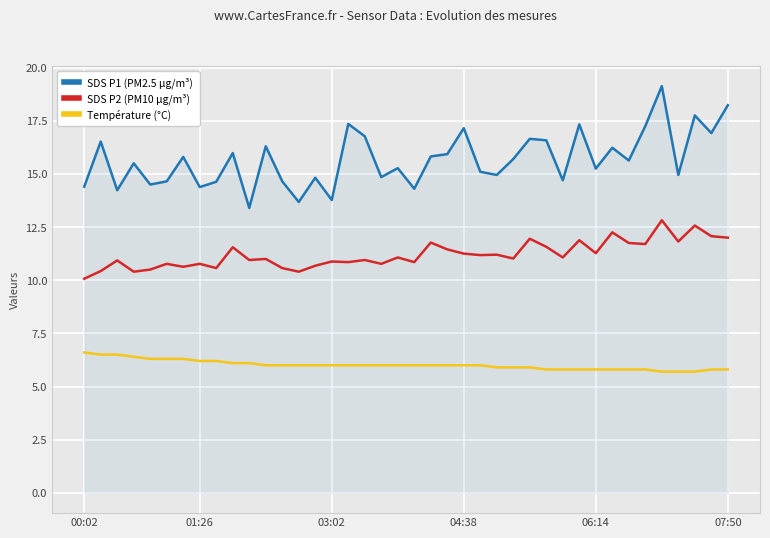

True or false: Température (°C) and SDS P2 (PM10 µg/m³) cross at least once.

False